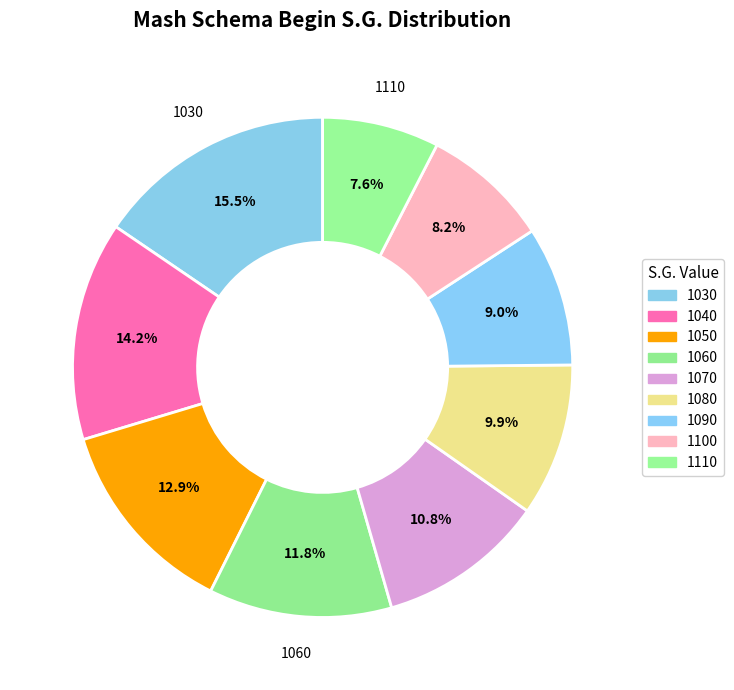

To the nearest percent, what percentage of the pie is 1040?

14%